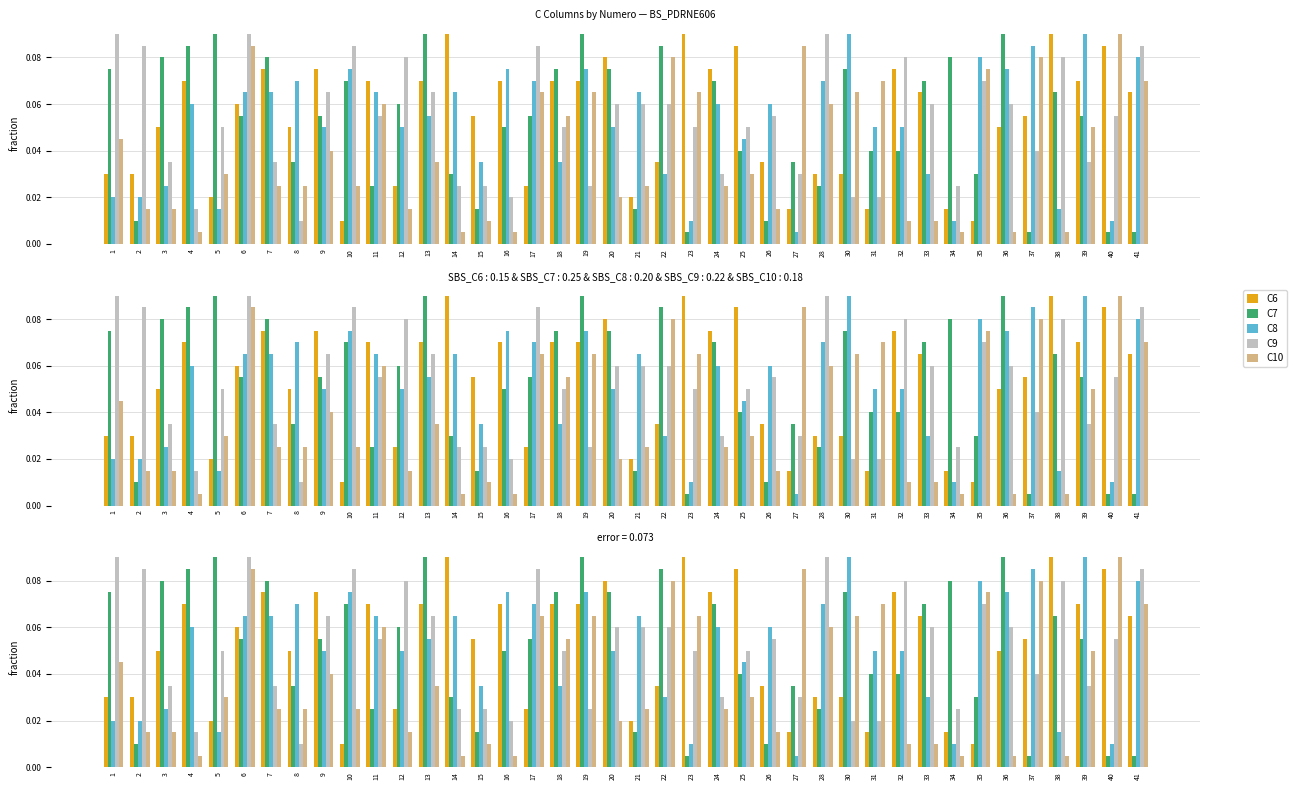

Is the value of C9 at 24 greater than the value of C8 at 30?

No